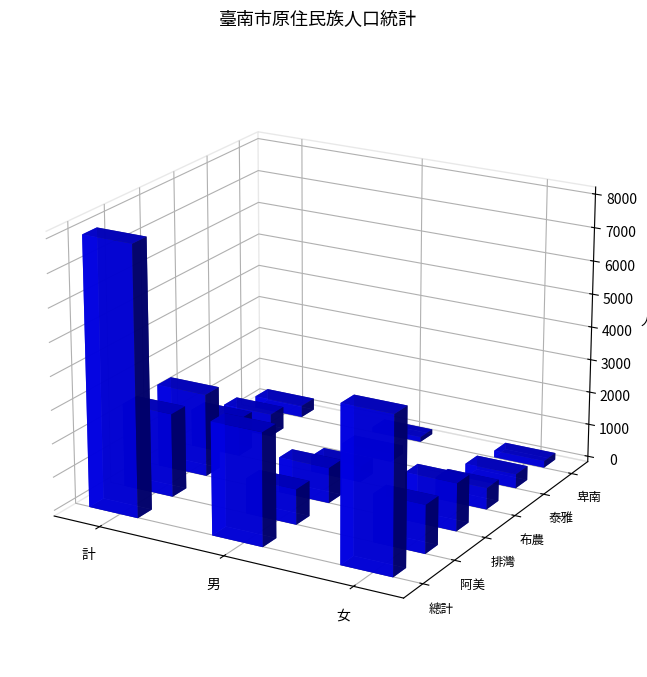

How many groups of bars are there?

3